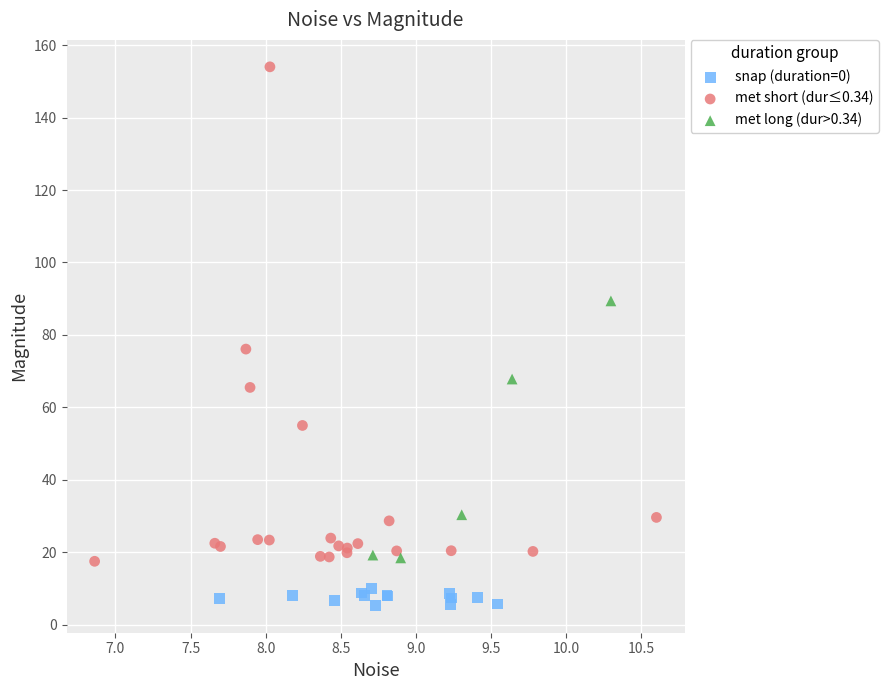

Which series contains the lowest Y value?

snap (duration=0)